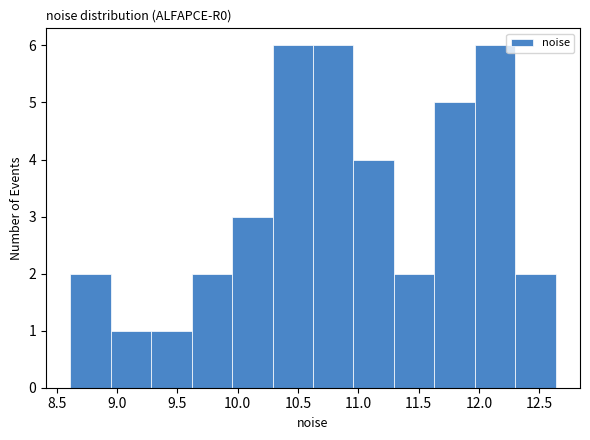

Reading left to right, transcribe this chart: for each bar, give the range it covers on the x-axis and its height. Neither the bar edges nor the heights are printed on the chart, so give them approximately, as read against the axes.

8.60 to 8.95: 2
8.95 to 9.30: 1
9.30 to 9.60: 1
9.60 to 9.95: 2
9.95 to 10.30: 3
10.30 to 10.60: 6
10.60 to 10.95: 6
10.95 to 11.30: 4
11.30 to 11.65: 2
11.65 to 11.95: 5
11.95 to 12.30: 6
12.30 to 12.65: 2